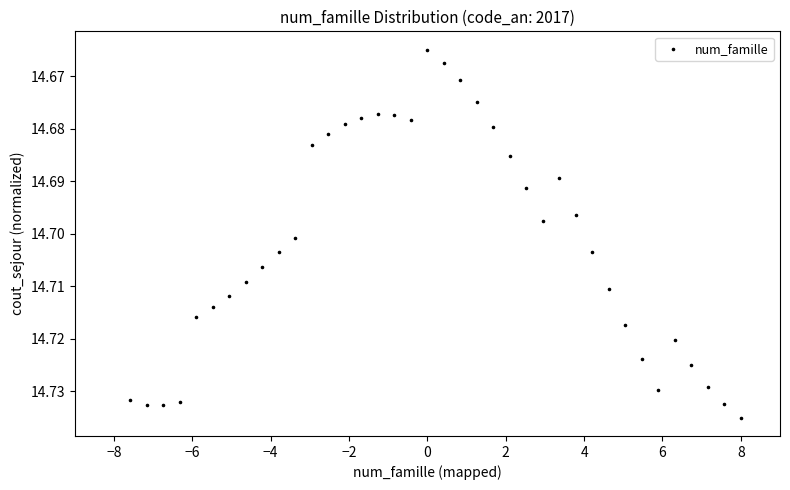

What is the range of X values (max minus min)?

15.6